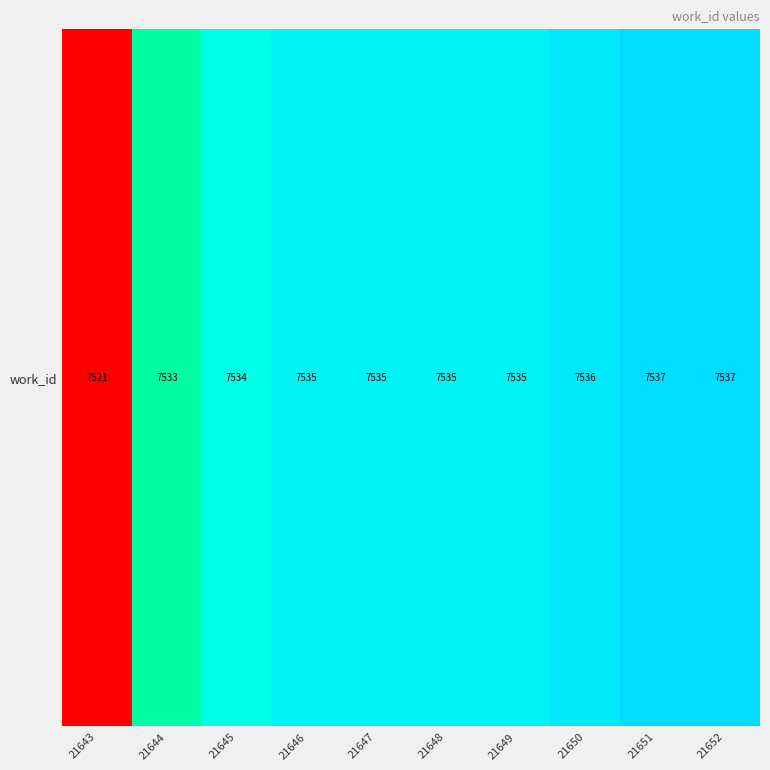

How many categories are shown in the chart?

10